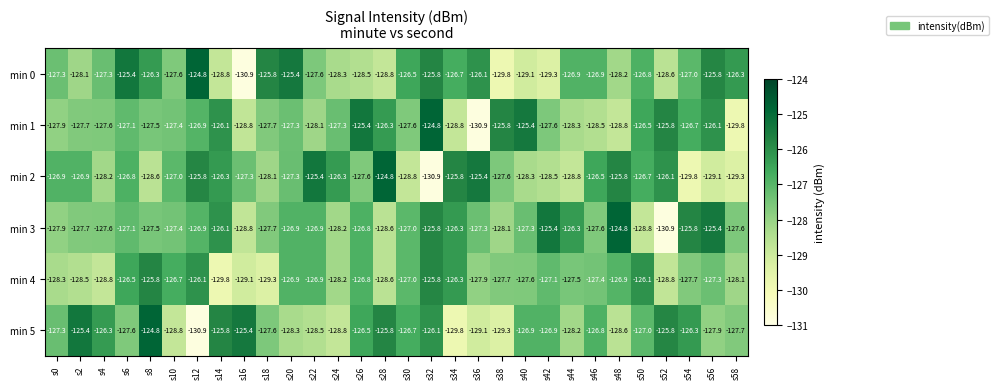

Which series changed the most between s12 and s16?

min 0